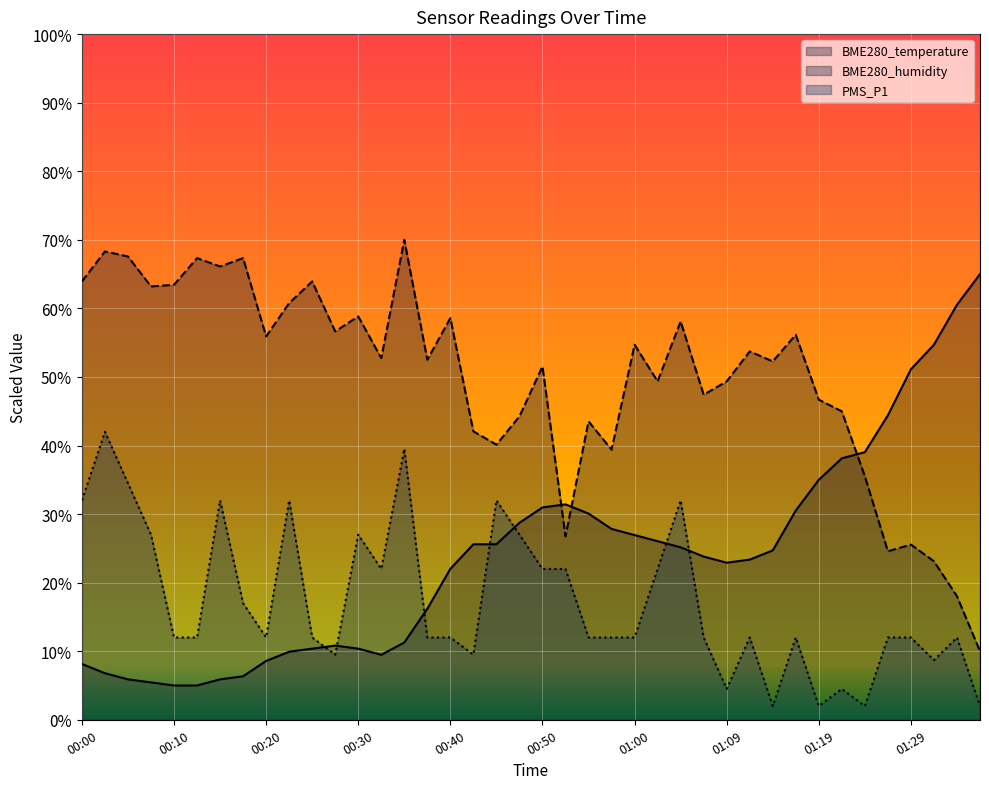

Rank the series at 00:08 from lowest to highest value.

BME280_temperature, PMS_P1, BME280_humidity